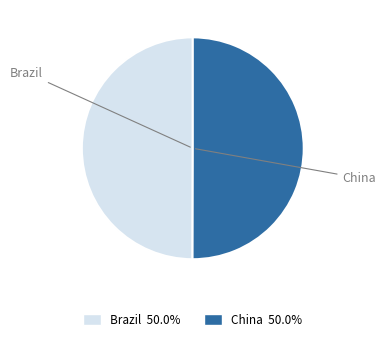

Approximately how many times larger is the value at China 50.0% compared to Brazil 50.0%?

1.0